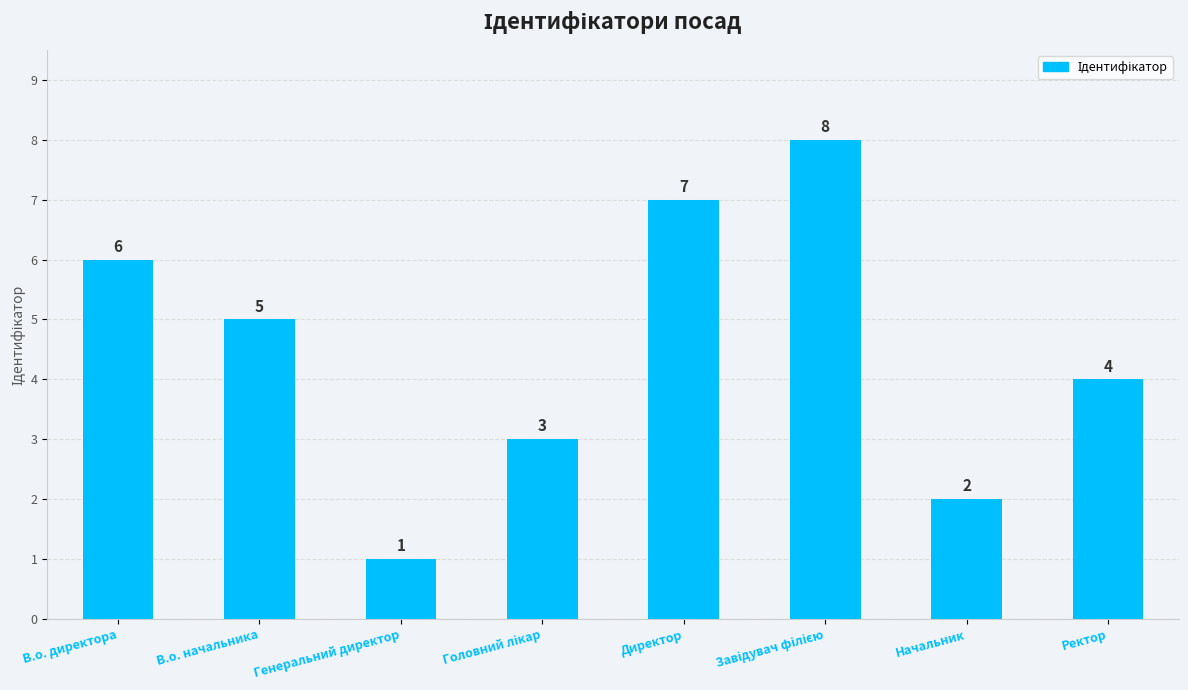

The value at Начальник is 3. True or false?

False